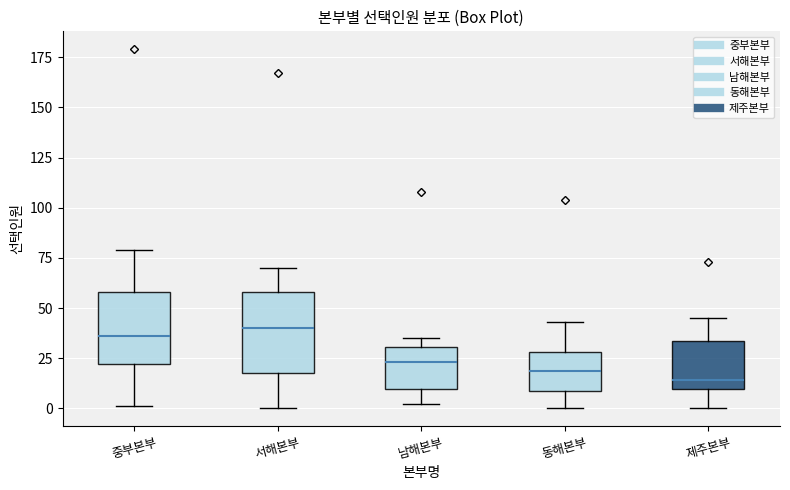

Reading left to right, transcribe this box plot: for each box, give where its median line is, the range the box spans, and where its two whiskers end, as read against the y-axis. The values are not printed on the chart, so give them approximately, as read against the axis.

중부본부: median 35, box 20 to 60, whiskers 0 to 80
서해본부: median 40, box 20 to 60, whiskers 0 to 70
남해본부: median 25, box 10 to 30, whiskers 0 to 35
동해본부: median 20, box 10 to 30, whiskers 0 to 45
제주본부: median 15, box 10 to 35, whiskers 0 to 45